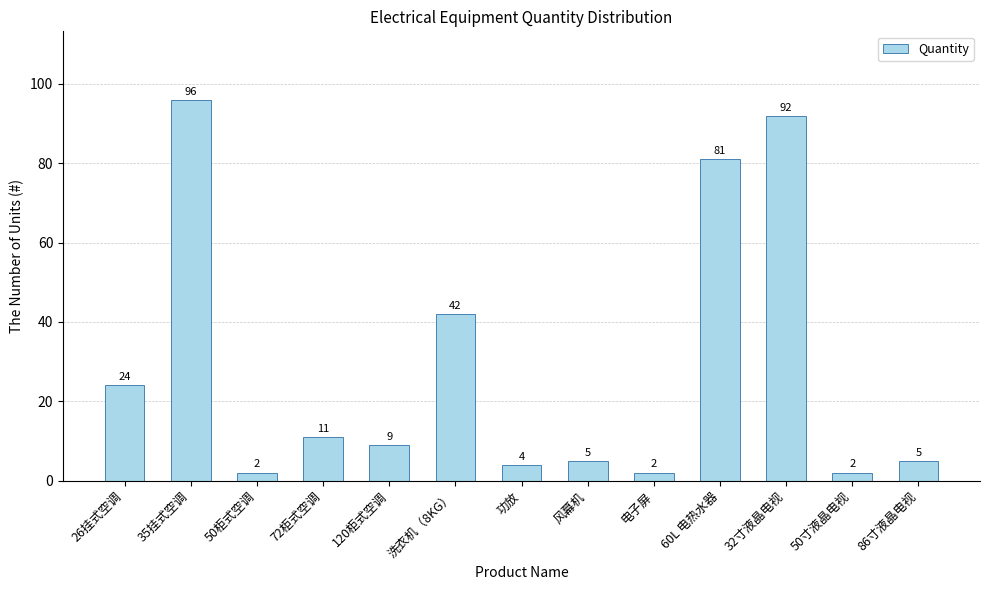

What is the change in value from 26挂式空调 to 功放?

-20